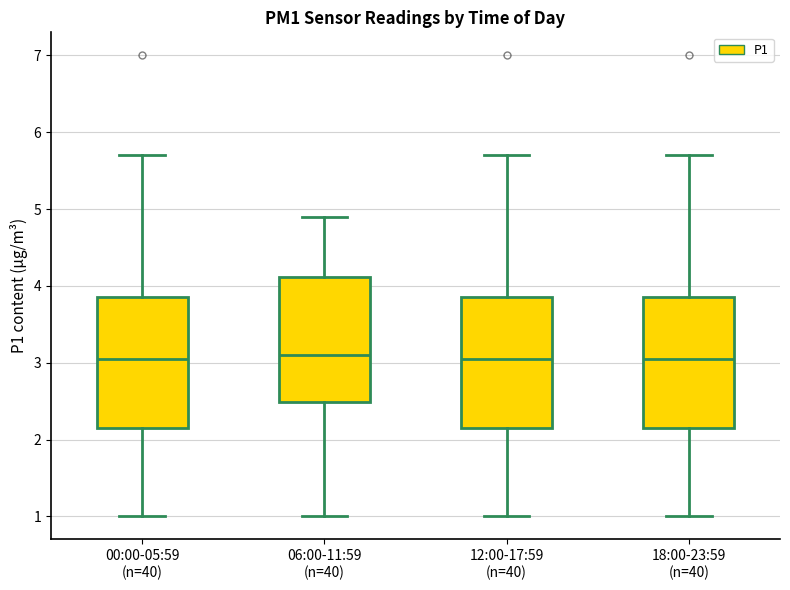

Reading left to right, read every box against the y-axis: the position of its median line, the range the box covers, and the ends of its whiskers. The values are not printed on the chart, so give them approximately, as read against the axis.

00:00-05:59 (n=40): median 3.1, box 2.2 to 3.9, whiskers 1.0 to 5.7
06:00-11:59 (n=40): median 3.1, box 2.5 to 4.1, whiskers 1.0 to 4.9
12:00-17:59 (n=40): median 3.1, box 2.2 to 3.9, whiskers 1.0 to 5.7
18:00-23:59 (n=40): median 3.1, box 2.2 to 3.9, whiskers 1.0 to 5.7